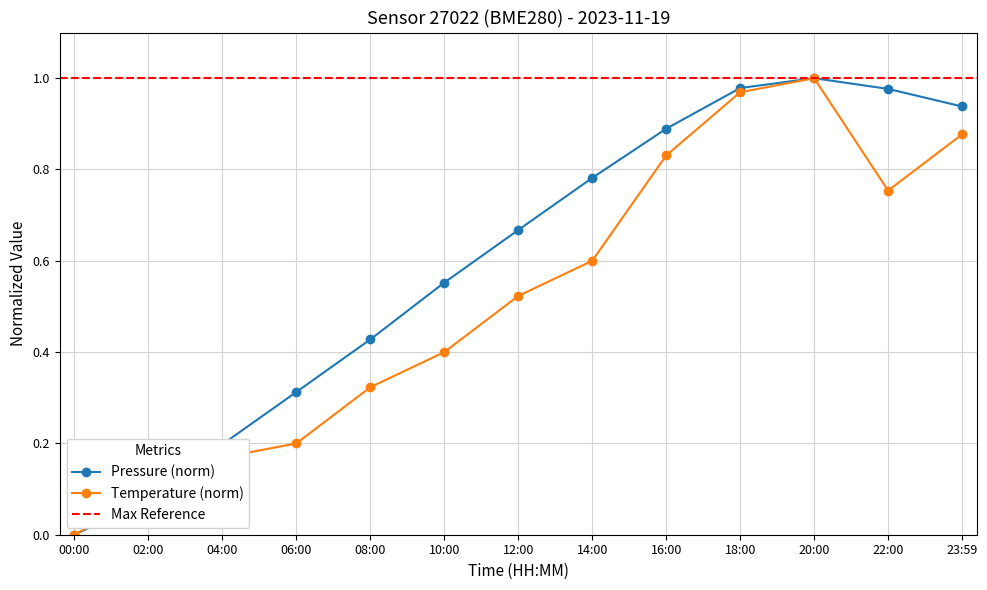

In pressure, how many points are higher than both neighbors (excluding endpoints)?

1